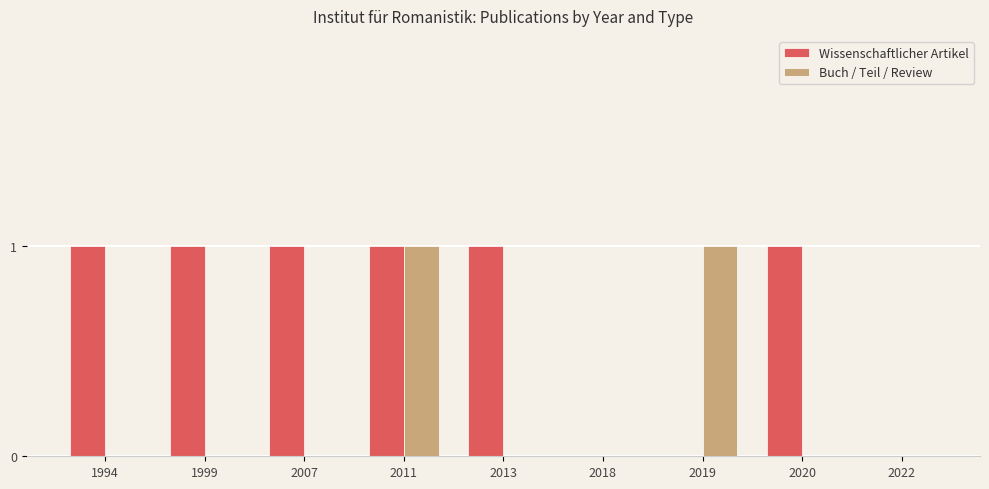

Are the bars horizontal?

No